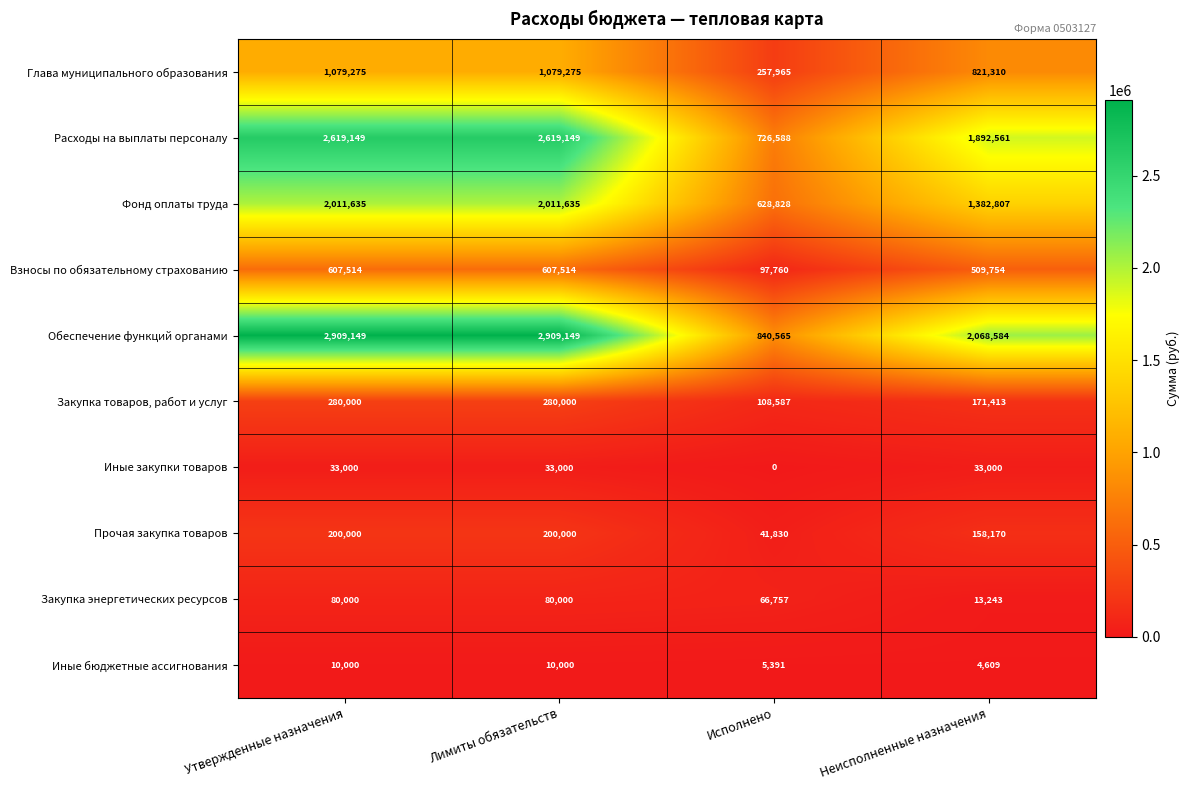

Rank the series by their maximum value, from highest to lowest.

Обеспечение функций органами, Расходы на выплаты персоналу, Фонд оплаты труда, Глава муниципального образования, Взносы по обязательному страхованию, Закупка товаров, работ и услуг, Прочая закупка товаров, Закупка энергетических ресурсов, Иные закупки товаров, Иные бюджетные ассигнования